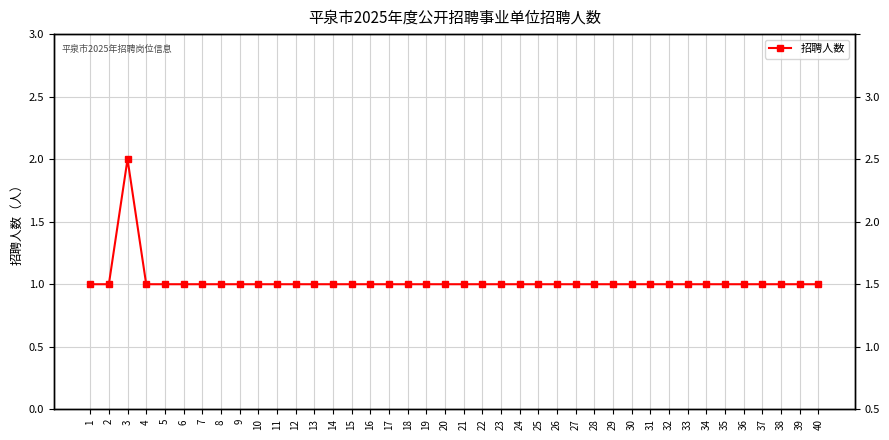

Does the chart have visible grid lines?

Yes